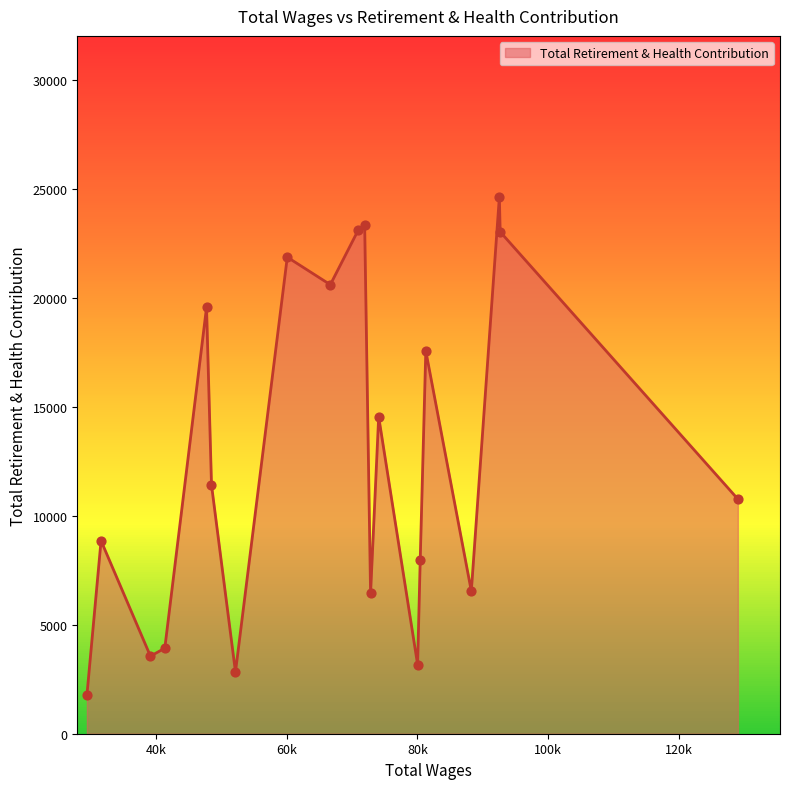

What is the greatest value displayed?

24649